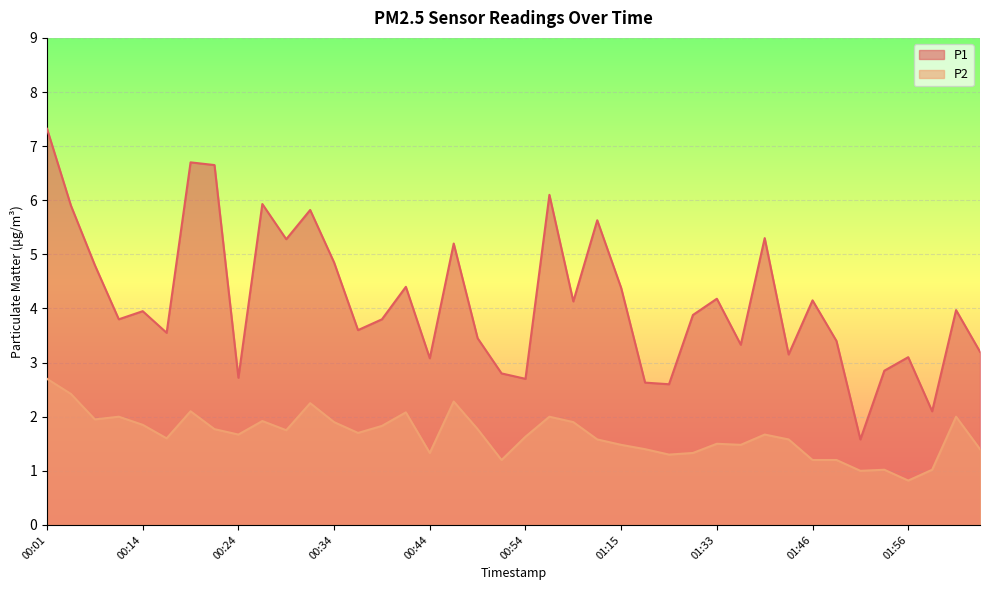

Which has a higher value, 01:25 or 00:14?

00:14